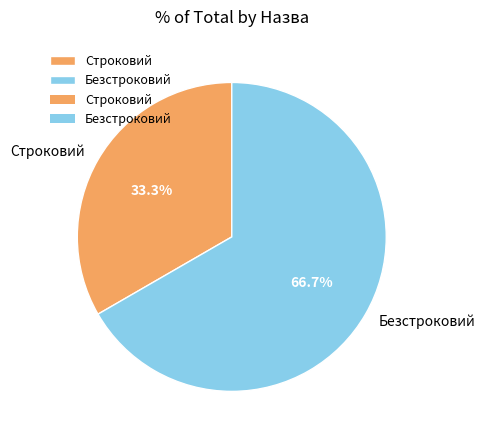

Which slice is the smallest?

Строковий